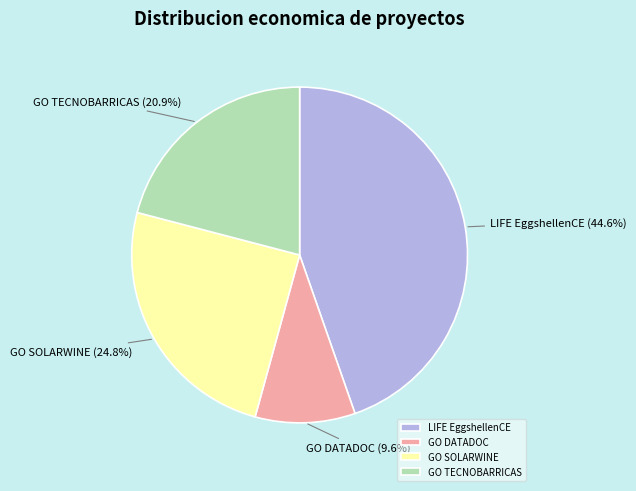

Which category has the smallest portion of the pie?

GO DATADOC